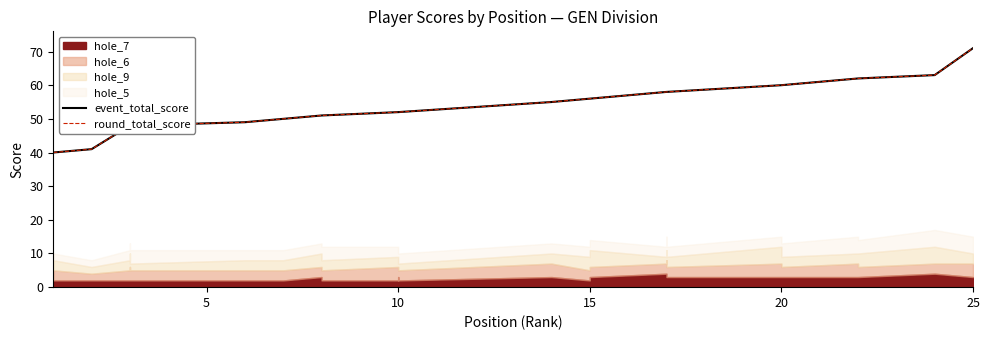

The event_total_score series shows 22 at 15. True or false?

False